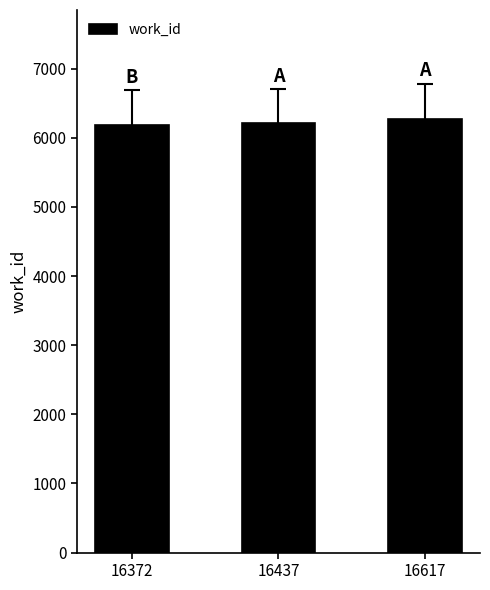

What is the maximum value shown in the chart?

6278